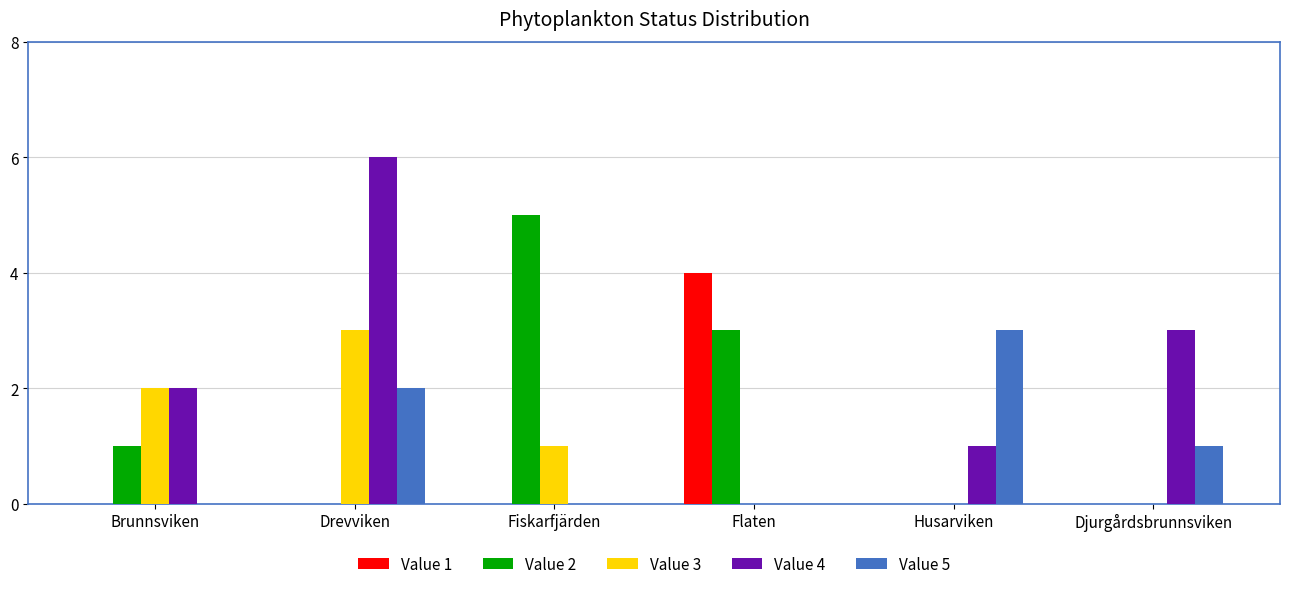

The Value 1 series shows 0 at Brunnsviken. True or false?

True